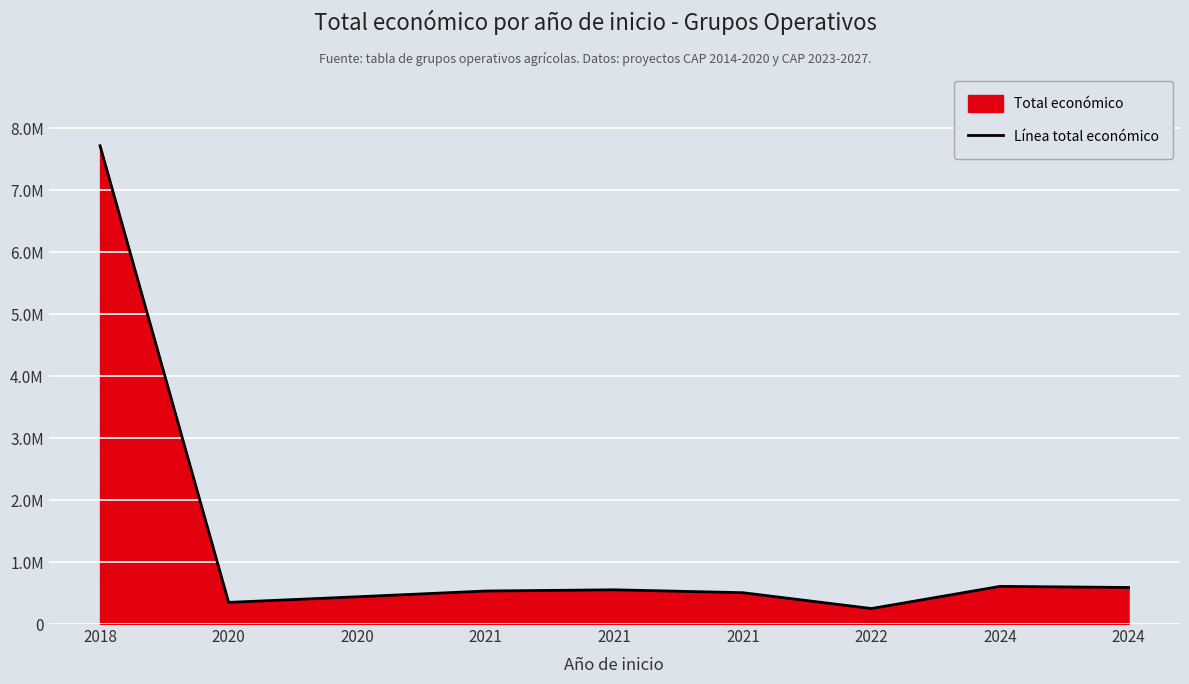

The chart shows a value of 10772036 at 2018. True or false?

False